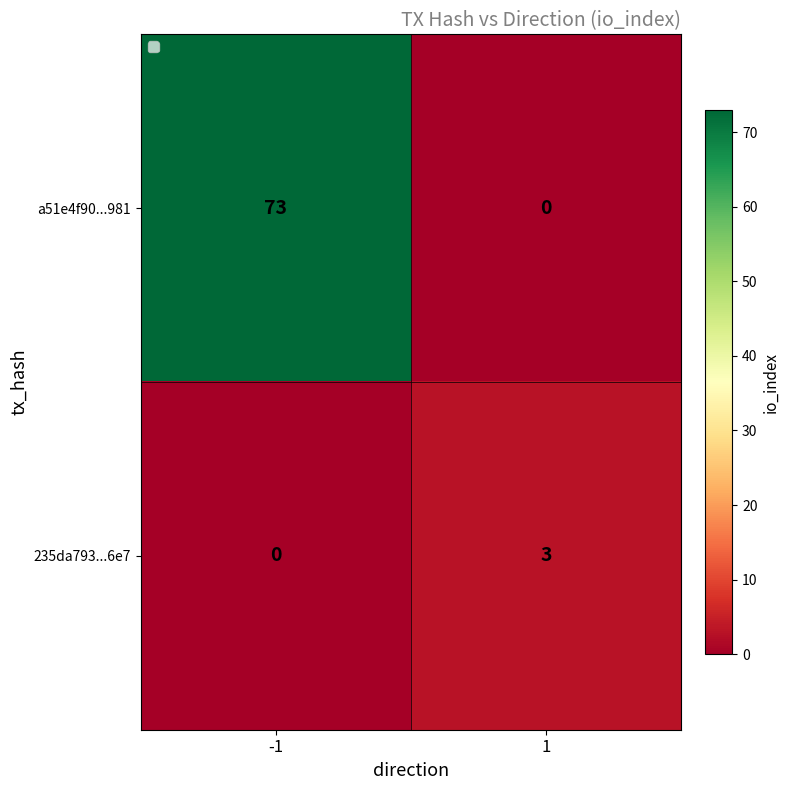

At which category is the sum across all series the highest?

-1